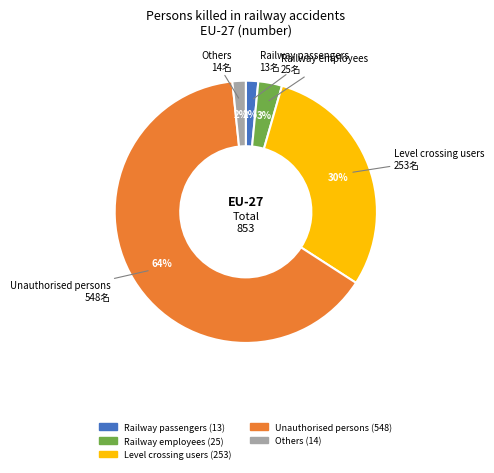

What percentage is the Others slice, to the nearest percent?

2%